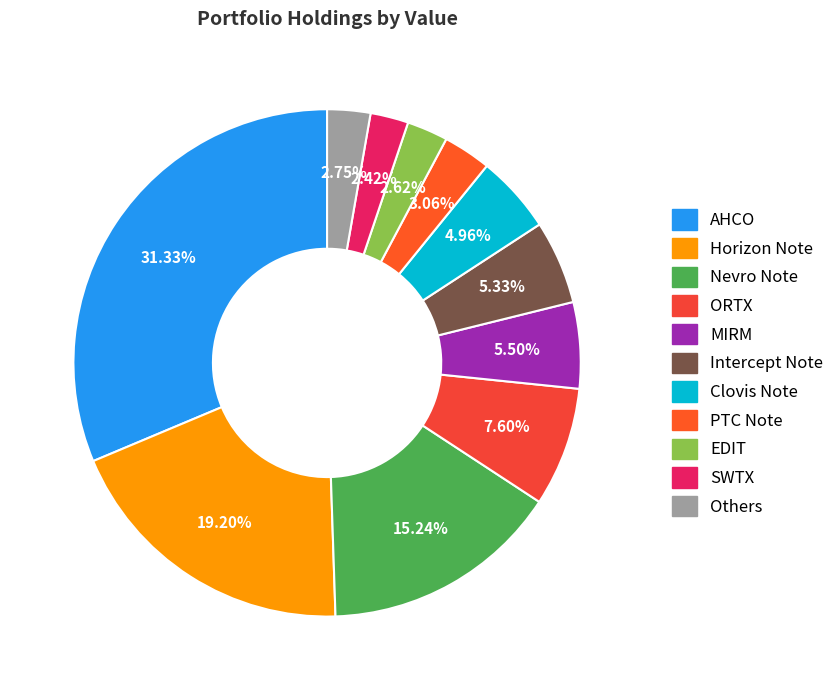

Count the number of slices in the pie.

11